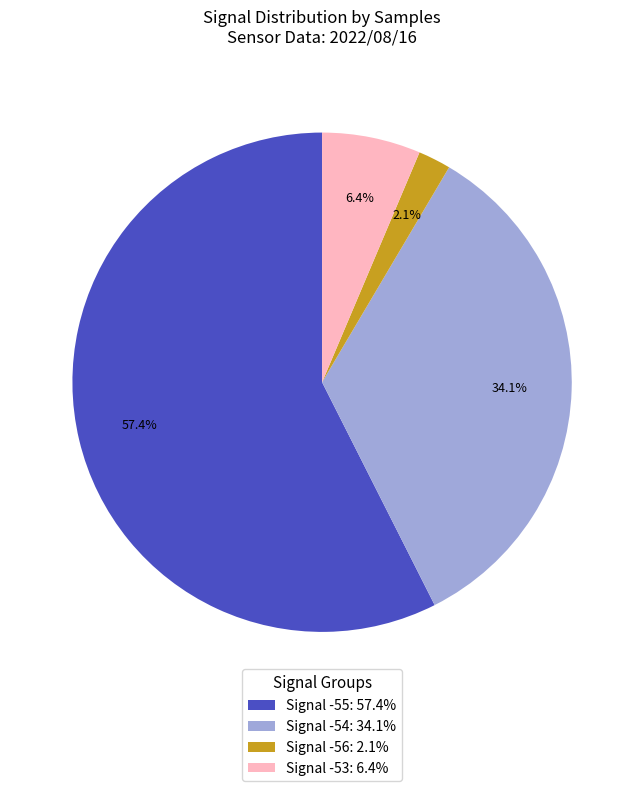

Which category has the smallest portion of the pie?

Signal -56: 2.1%